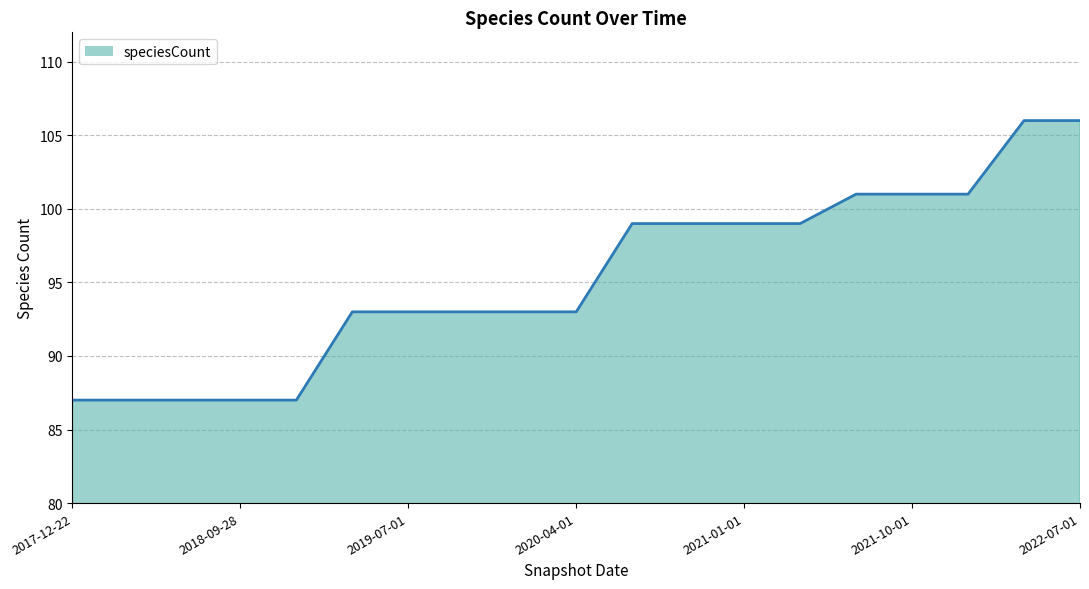

What is the minimum value shown in the chart?

87